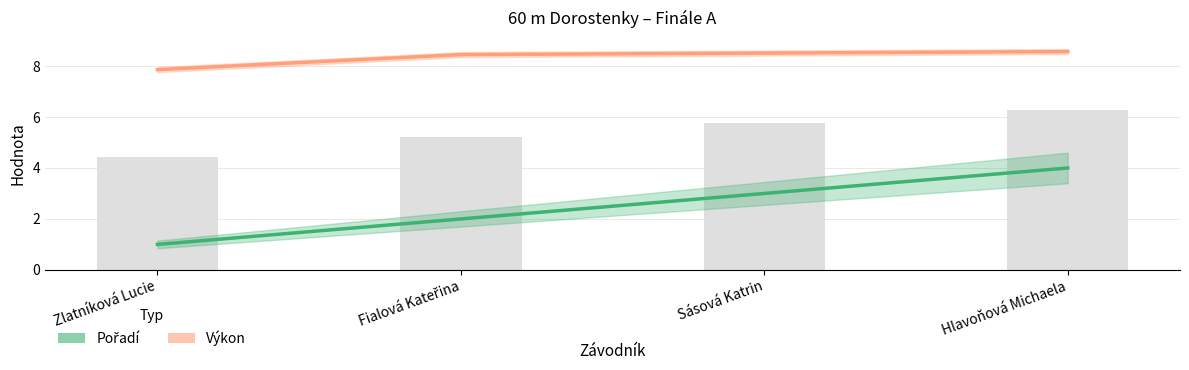

List the series in order of their peak value, highest first.

Výkon, Pořadí